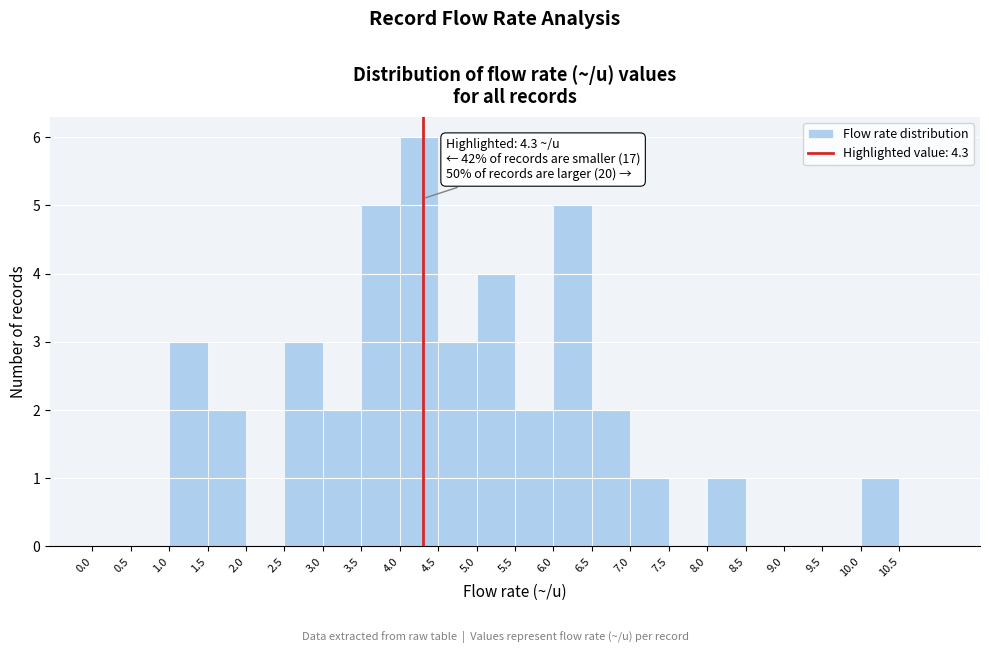

Which range on the x-axis has the tallest bar?

4.0 to 4.5